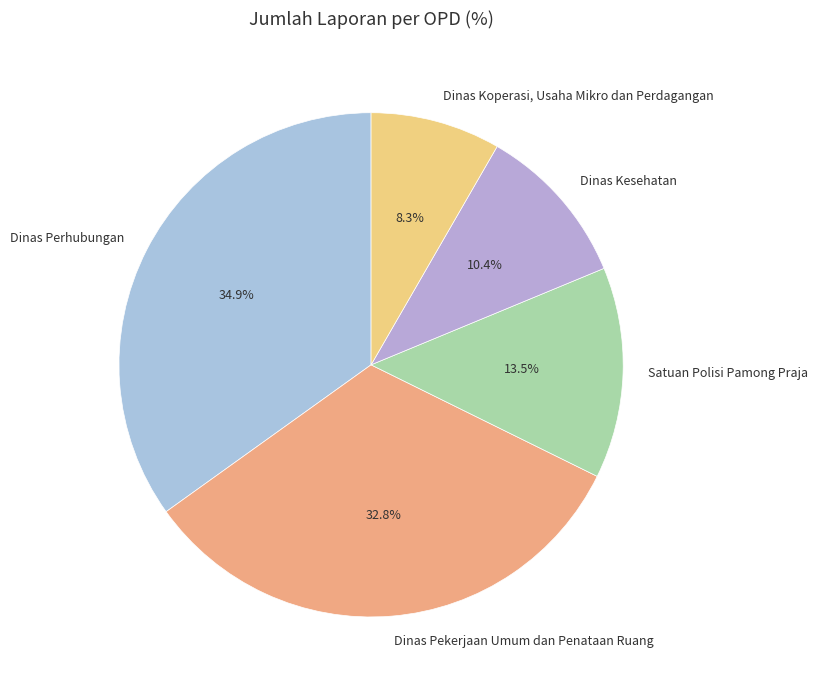

Which category has the smallest portion of the pie?

Dinas Koperasi, Usaha Mikro dan Perdagangan